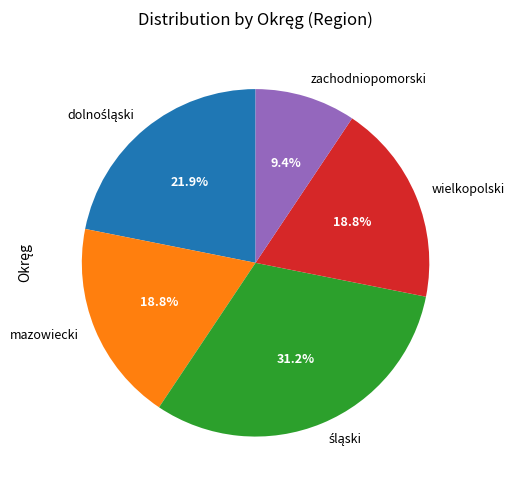

Approximately how many times larger is the value at zachodniopomorski compared to mazowiecki?

0.5